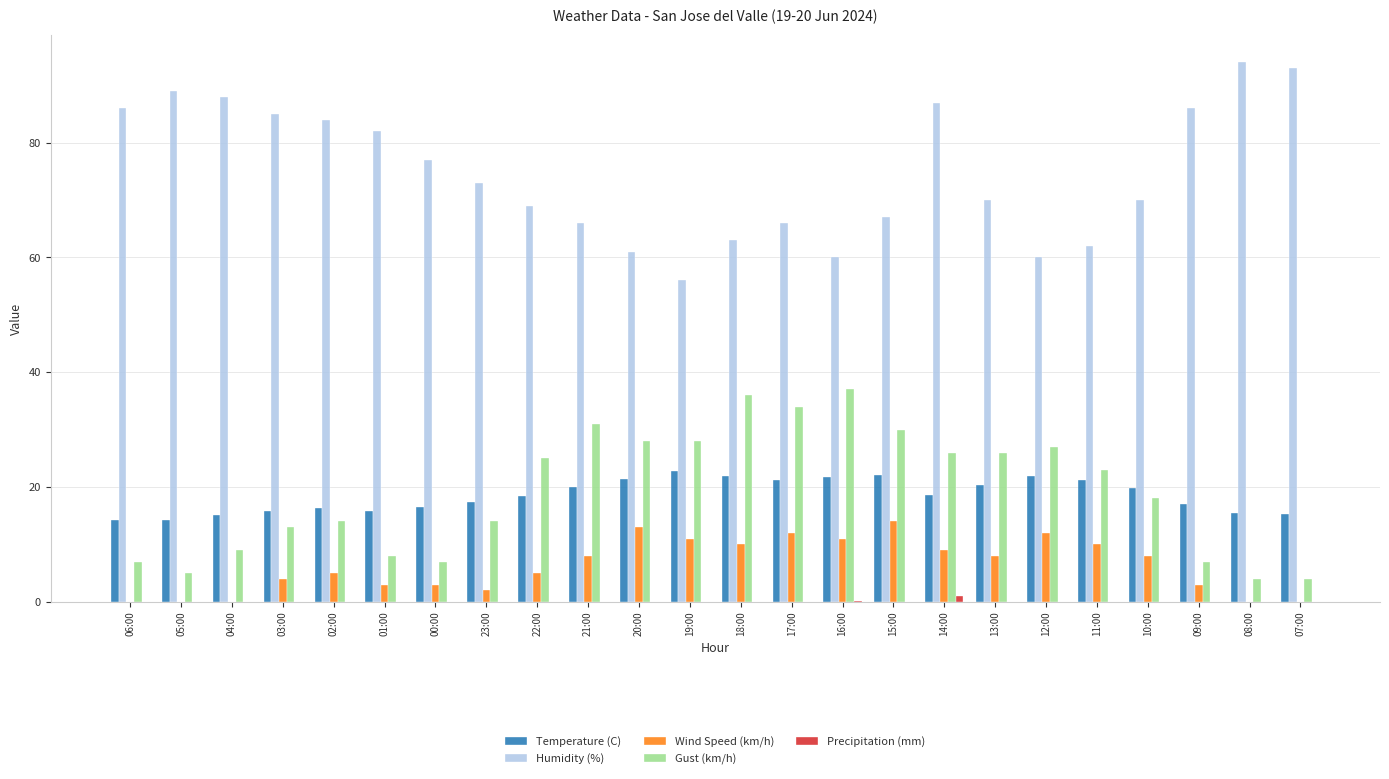

What is the sum of all Wind Speed (km/h) values?

151.0